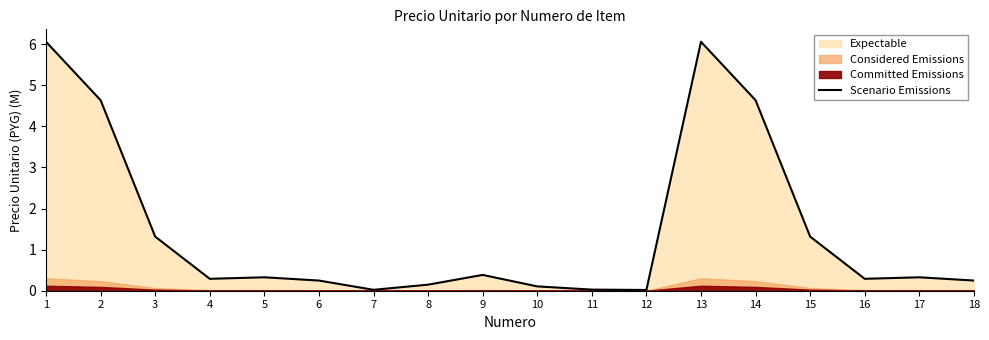

What is the difference between the maximum and minimum values?

6.0